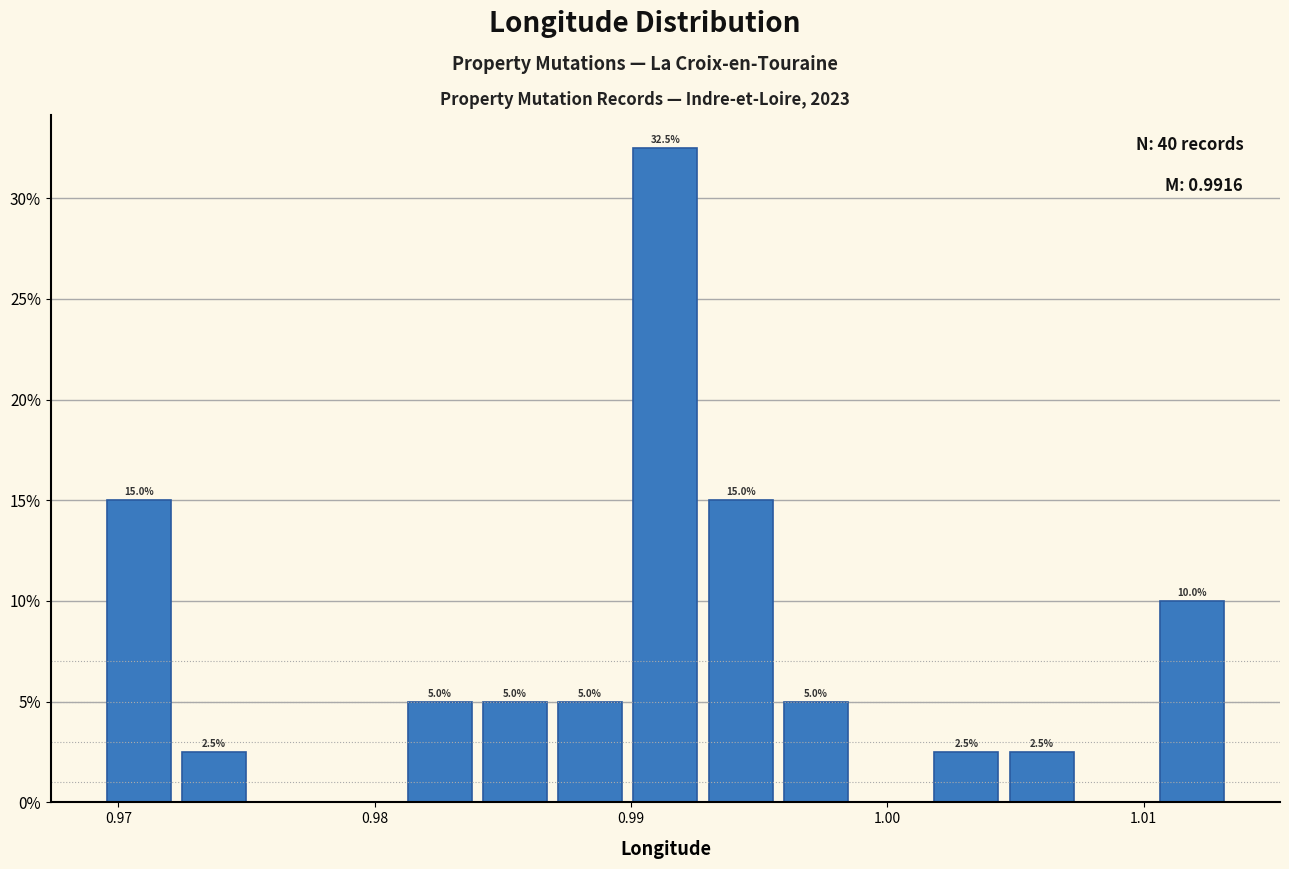

Around what value on the x-axis is the tallest bar? Give the approximate position of its centre, as read against the axis.

0.991